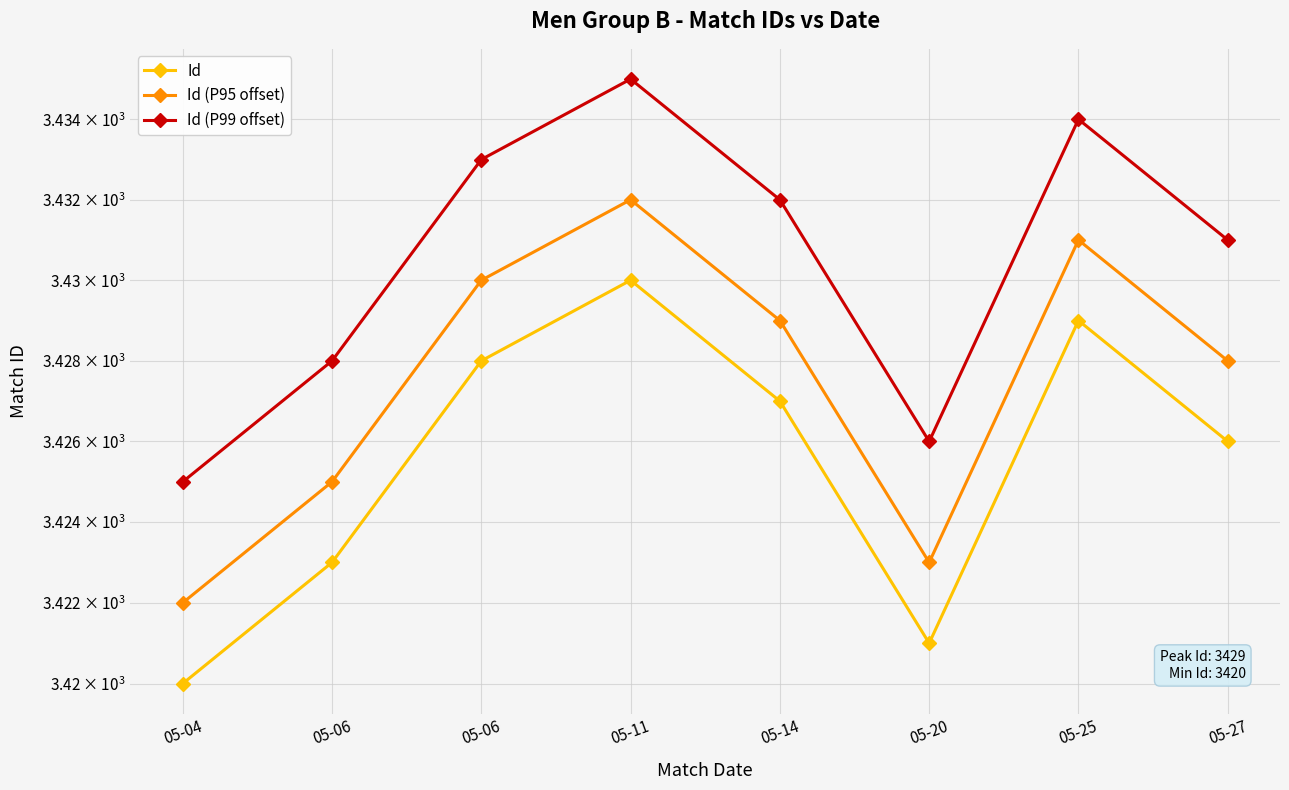

What is the sum of the Id (P99 offset) values at 05-14 and 05-11?

6867